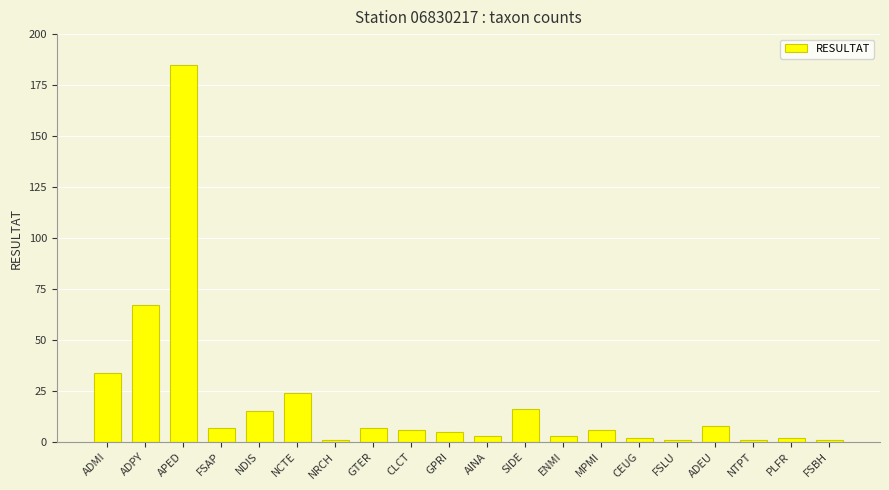

Is it true that the value at NTPT is 1?

True